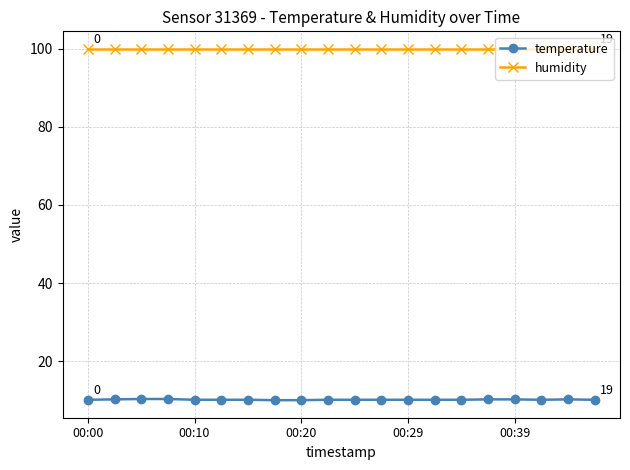

What is the minimum value shown in the chart?

10.1